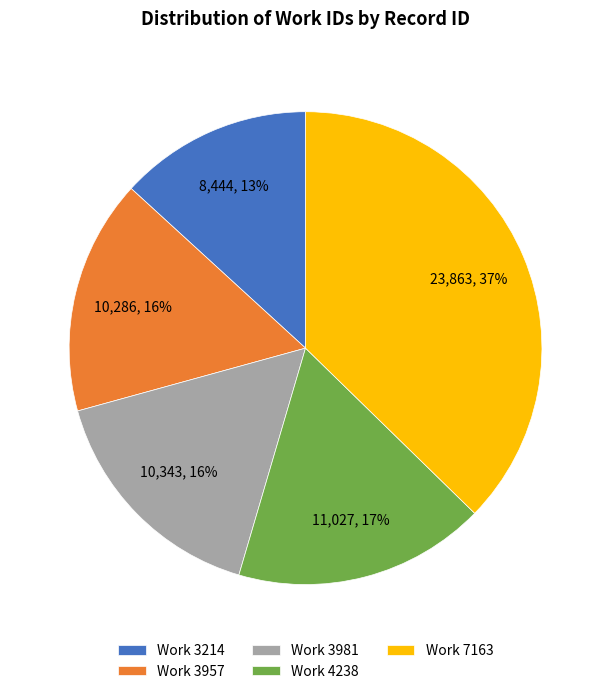

To the nearest percent, what portion does Work 7163 represent?

37%